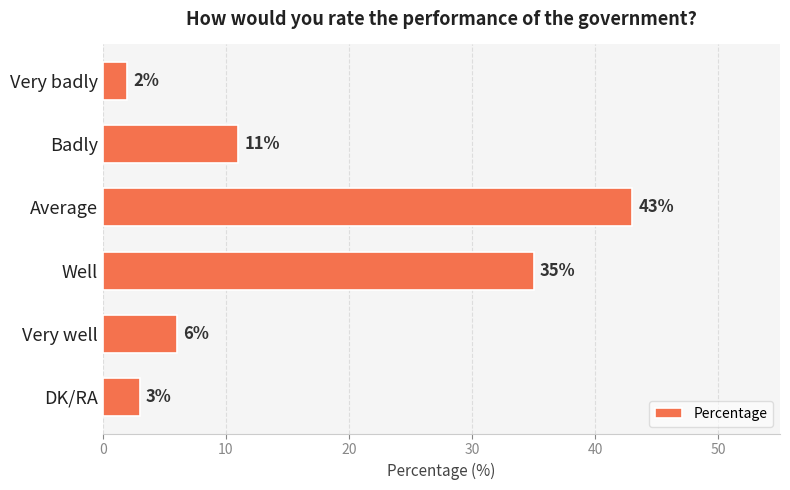

What is the difference between the maximum and minimum values?

41